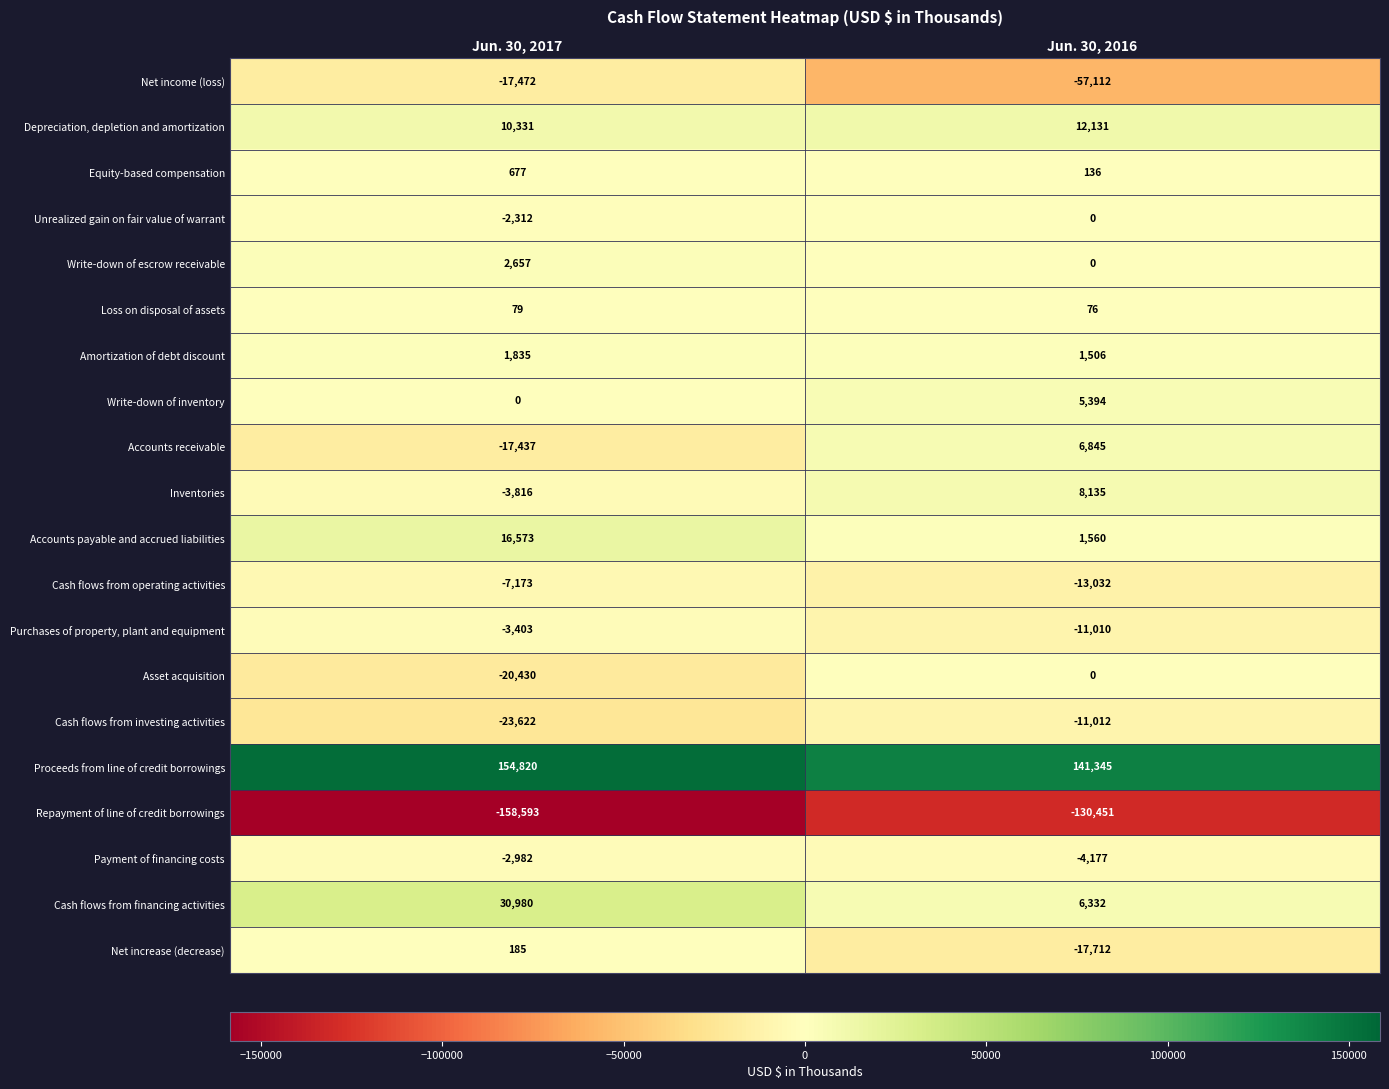

The value of Loss on disposal of assets at Jun. 30, 2017 is 23. True or false?

False